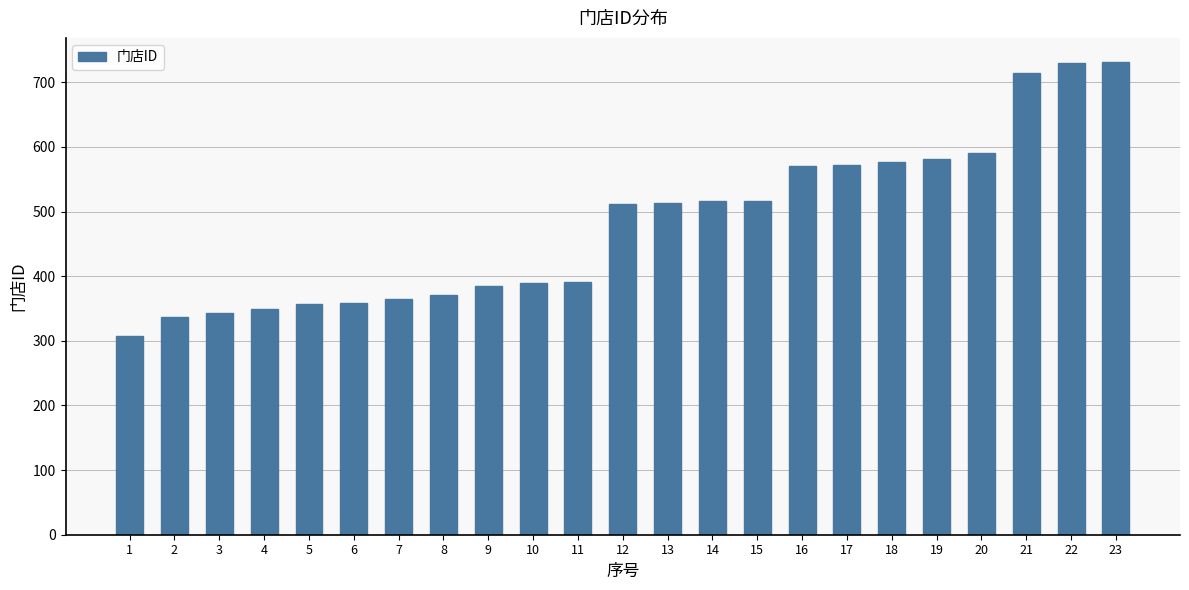

Read the value at 7.

365